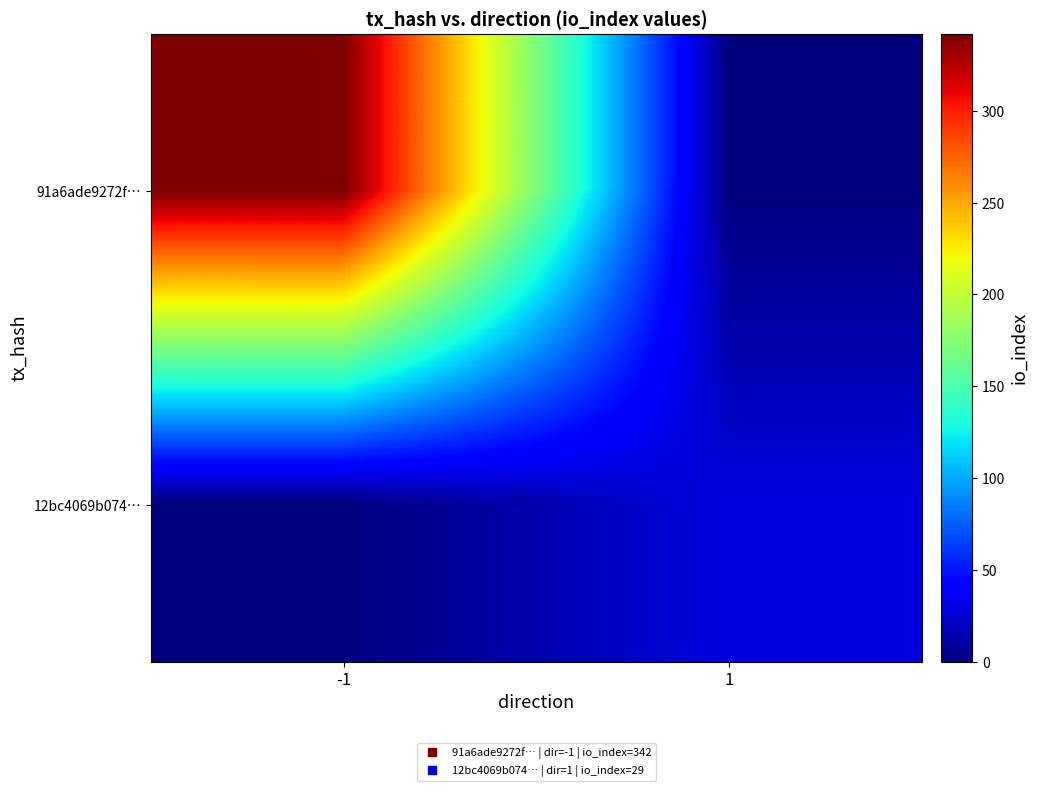

Reading left to right, list all the values displayed in this chart.

91a6ade9272f…: -1=342	1=0
12bc4069b074…: -1=0	1=29